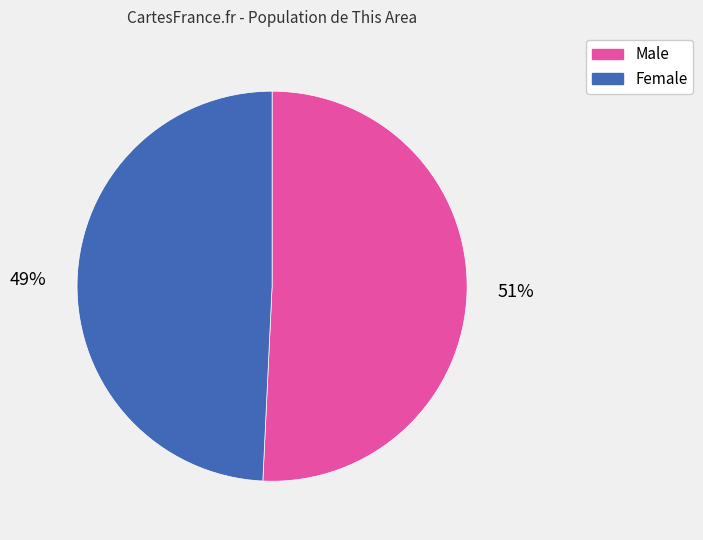

Which slice represents more than half of the pie?

Male